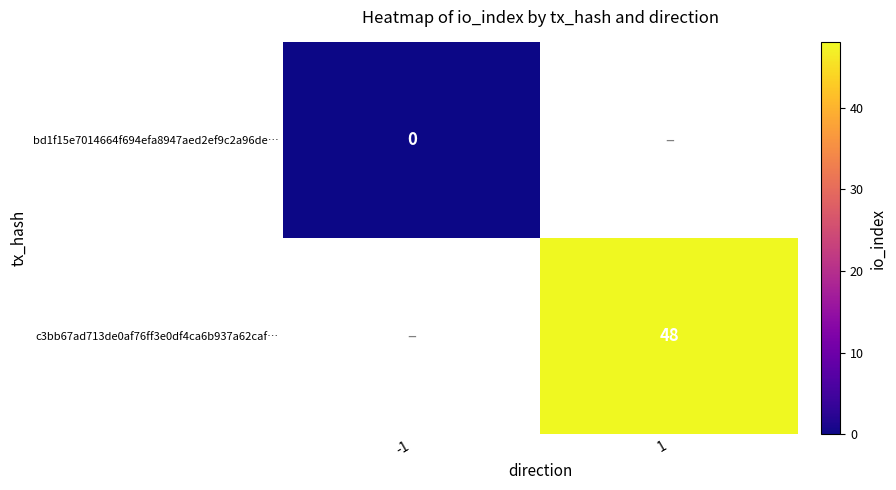

Between -1 and 1, which is larger?

1